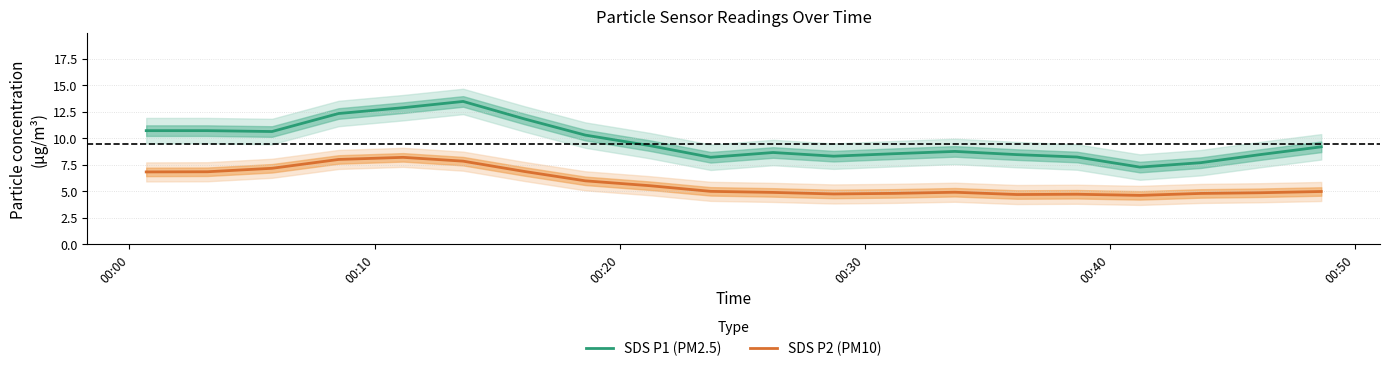

What are all the series names shown in the legend?

SDS P1 (PM2.5), SDS P2 (PM10)